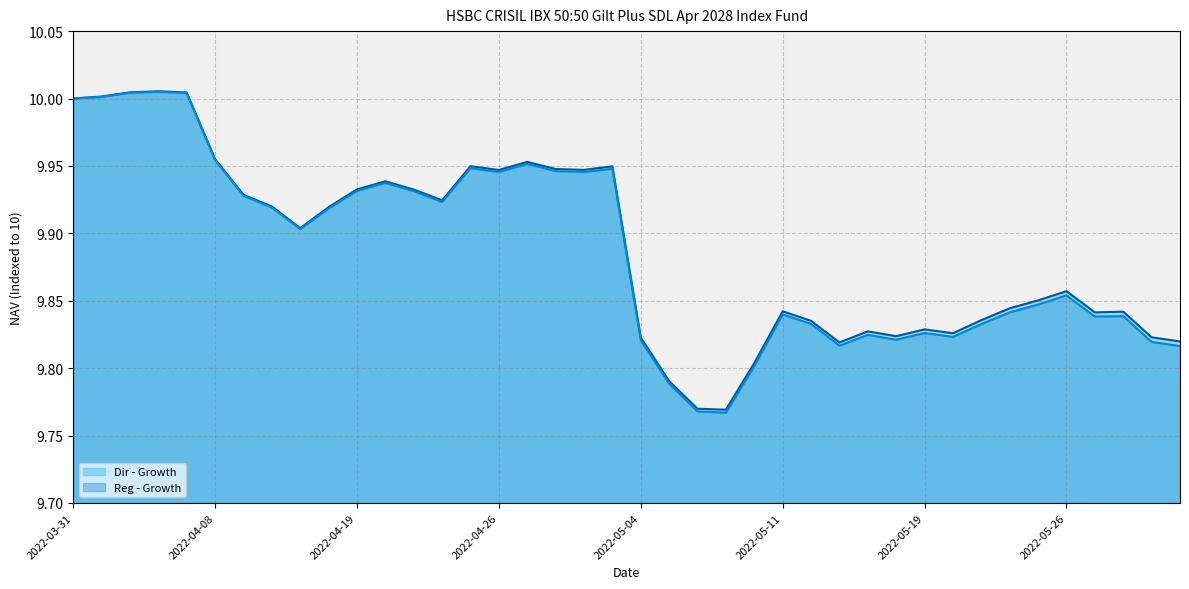

List the labels in order of Reg - Growth value, smallest first.

2022-05-09, 2022-05-06, 2022-05-05, 2022-05-10, 2022-06-01, 2022-05-13, 2022-05-31, 2022-05-04, 2022-05-18, 2022-05-20, 2022-05-17, 2022-05-19, 2022-05-23, 2022-05-12, 2022-05-27, 2022-05-30, 2022-05-11, 2022-05-24, 2022-05-25, 2022-05-26, 2022-04-13, 2022-04-18, 2022-04-12, 2022-04-22, 2022-04-11, 2022-04-21, 2022-04-19, 2022-04-20, 2022-04-26, 2022-04-29, 2022-04-28, 2022-05-02, 2022-04-25, 2022-04-27, 2022-04-08, 2022-03-31, 2022-04-04, 2022-04-07, 2022-04-05, 2022-04-06